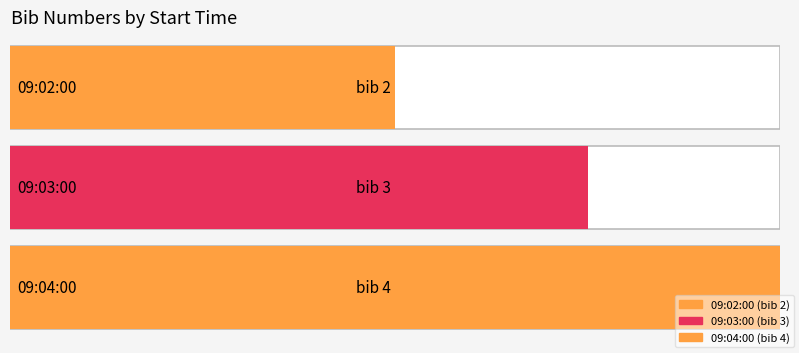

How many values are between 2 and 4?

3